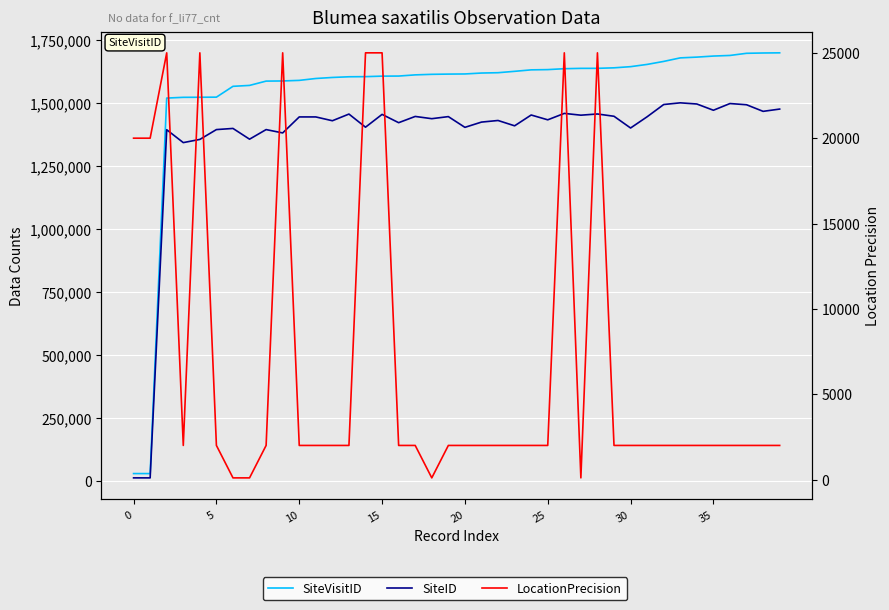

True or false: SiteVisitID has more than 1 points higher than both neighbors.

False